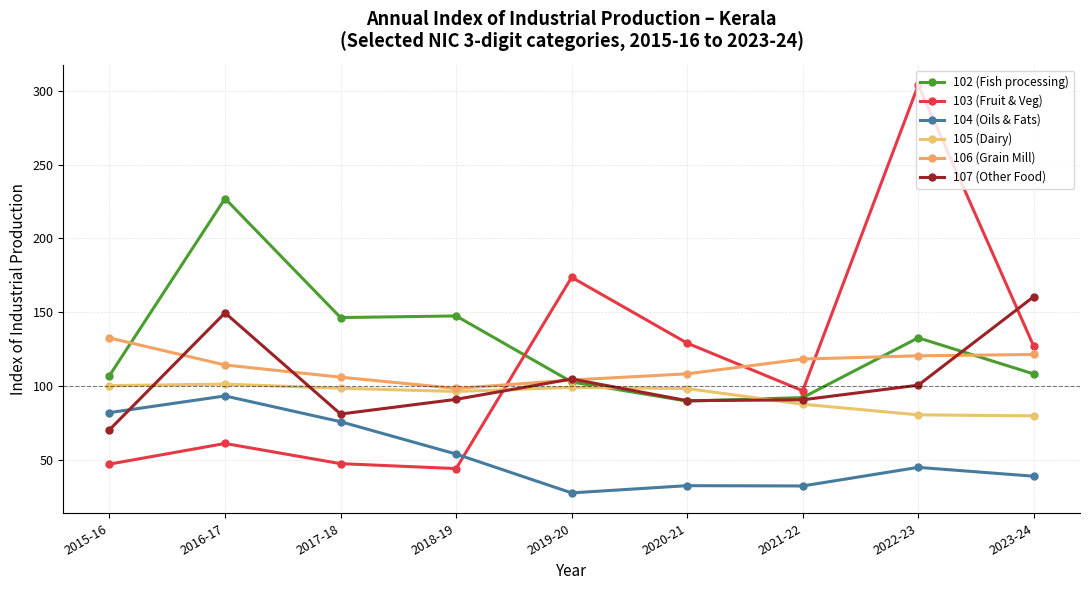

How many values in the 102 (Fish processing) series are below 108?

4